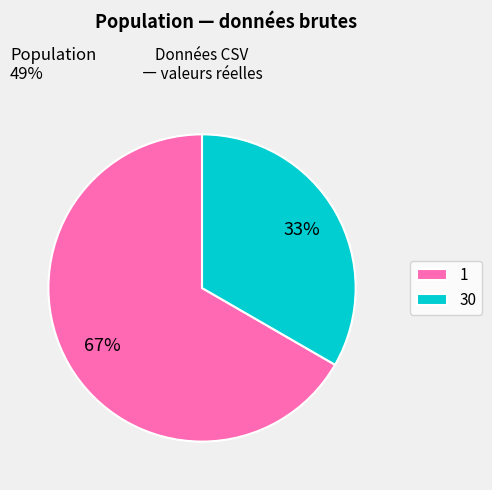

Combined, do 1 and 30 account for over 50%?

Yes